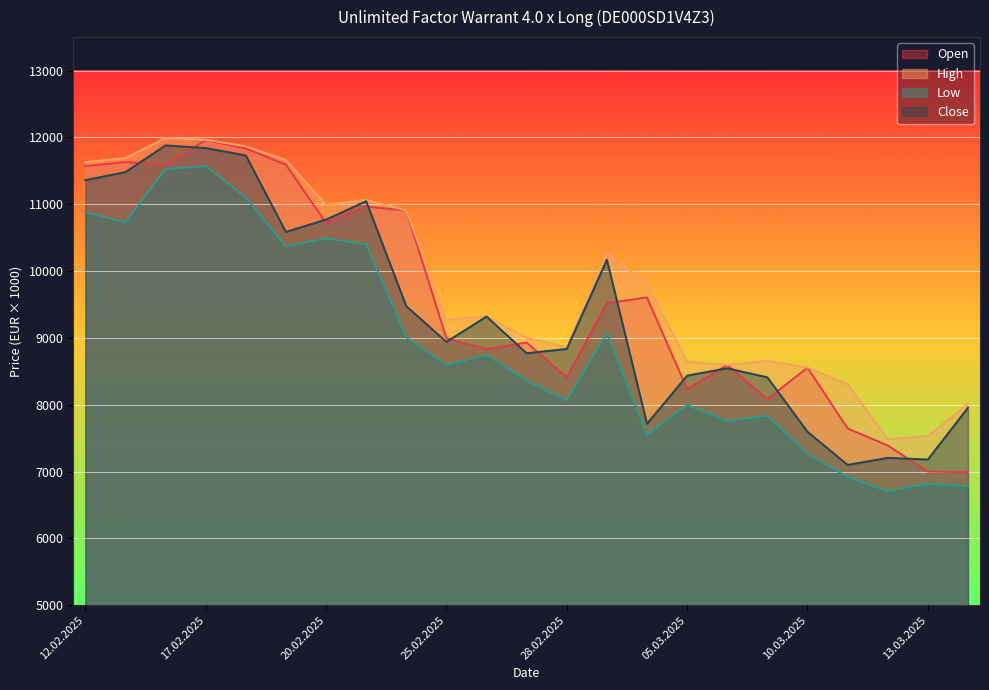

Which series changed the most between 12.02.2025 and 10.03.2025?

Close